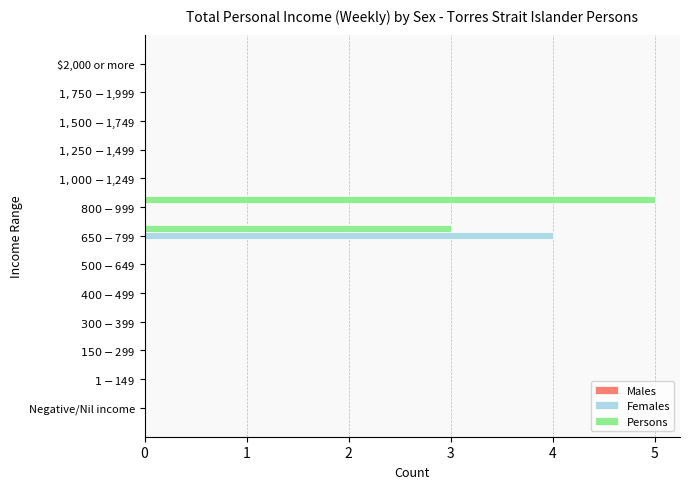

What is the greatest value displayed?

5